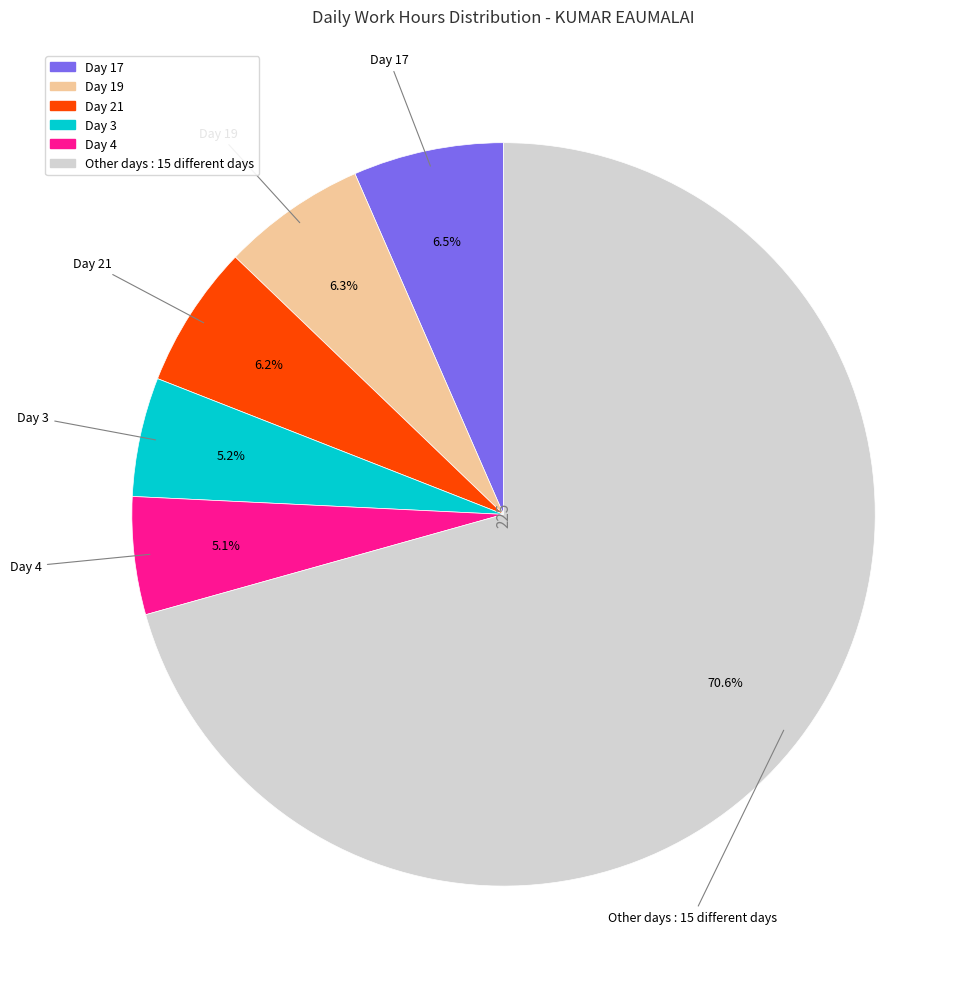

Is there a majority slice in this chart?

Yes